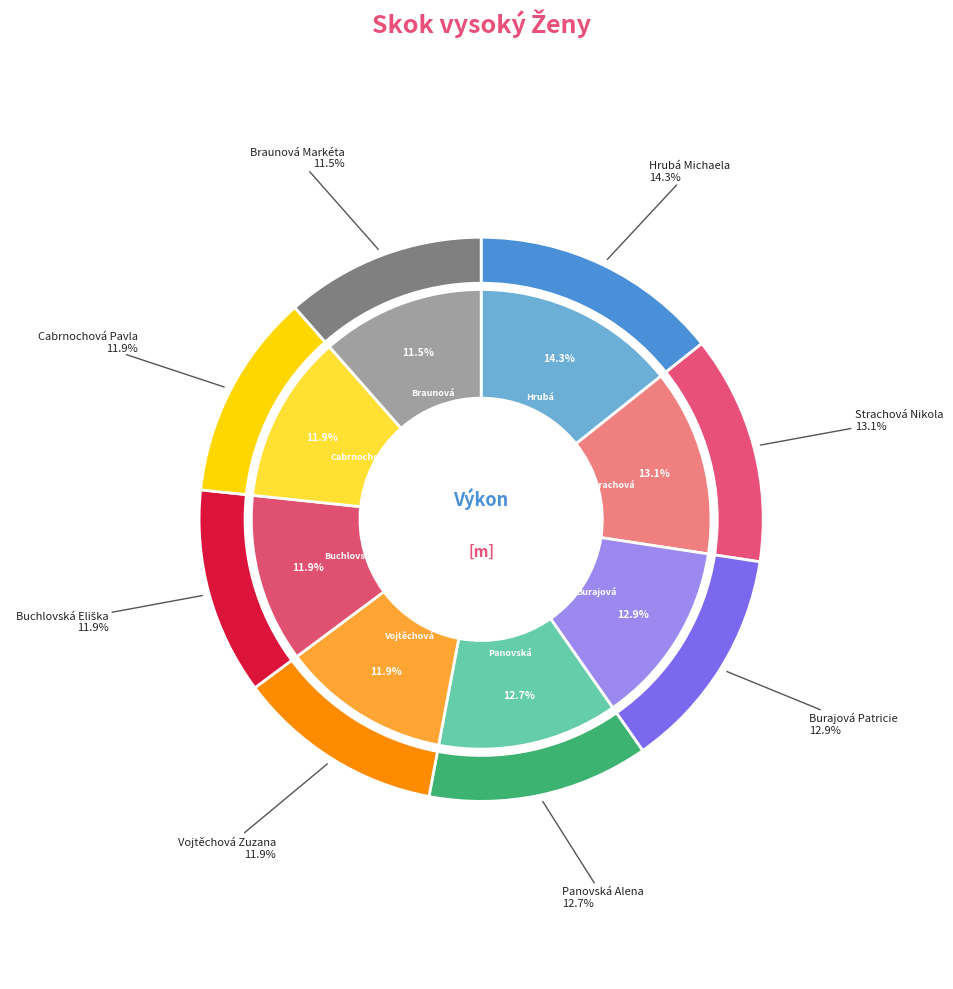

Is Strachová Nikola the majority of the pie?

No